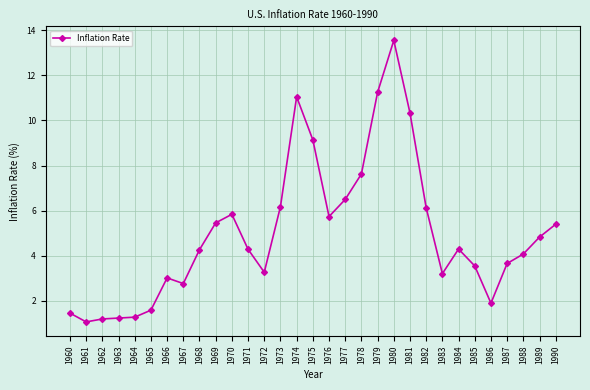

What is the difference between the values at 1979 and 1976?

5.5